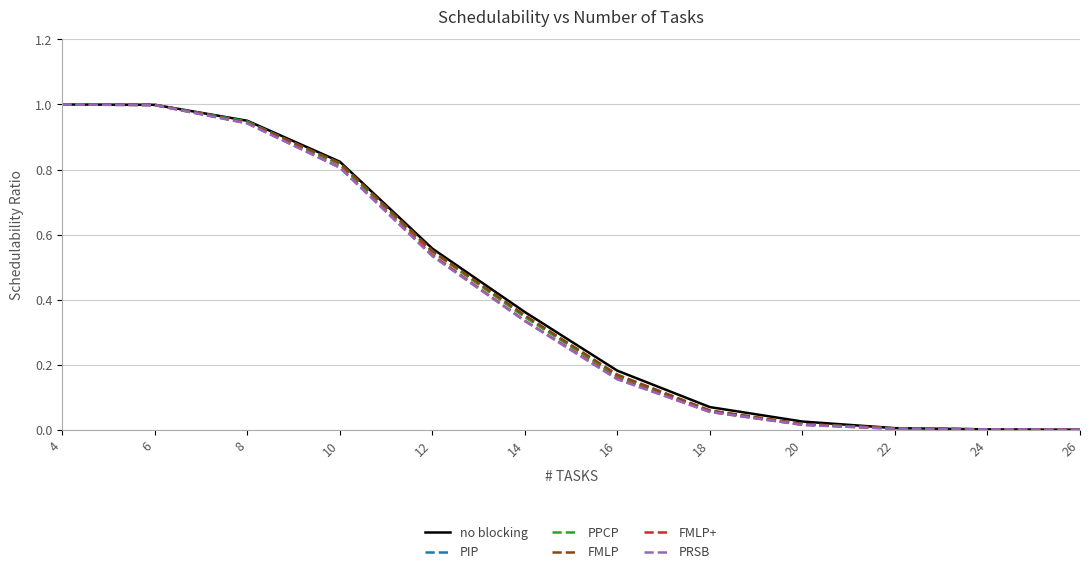

Is it true that FMLP equals 1.1 at 10?

False